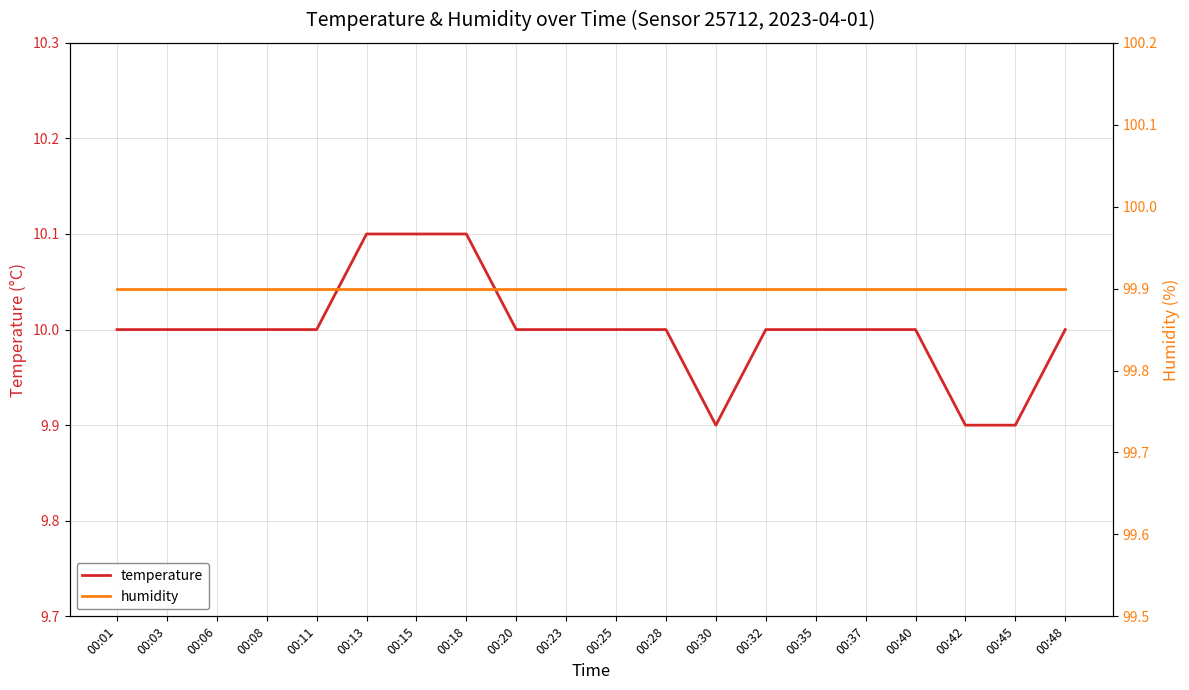

Reading left to right, extract all data points from this chart.

temperature: 10.0	10.0	10.0	10.0	10.0	10.1	10.1	10.1	10.0	10.0	10.0	10.0	9.9	10.0	10.0	10.0	10.0	9.9	9.9	10.0
humidity: 99.9	99.9	99.9	99.9	99.9	99.9	99.9	99.9	99.9	99.9	99.9	99.9	99.9	99.9	99.9	99.9	99.9	99.9	99.9	99.9